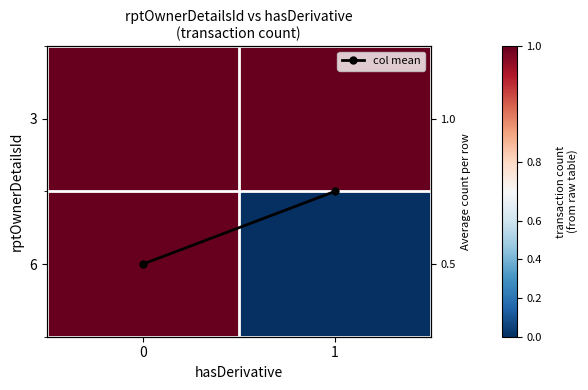

What is the maximum value shown in the chart?

1.0